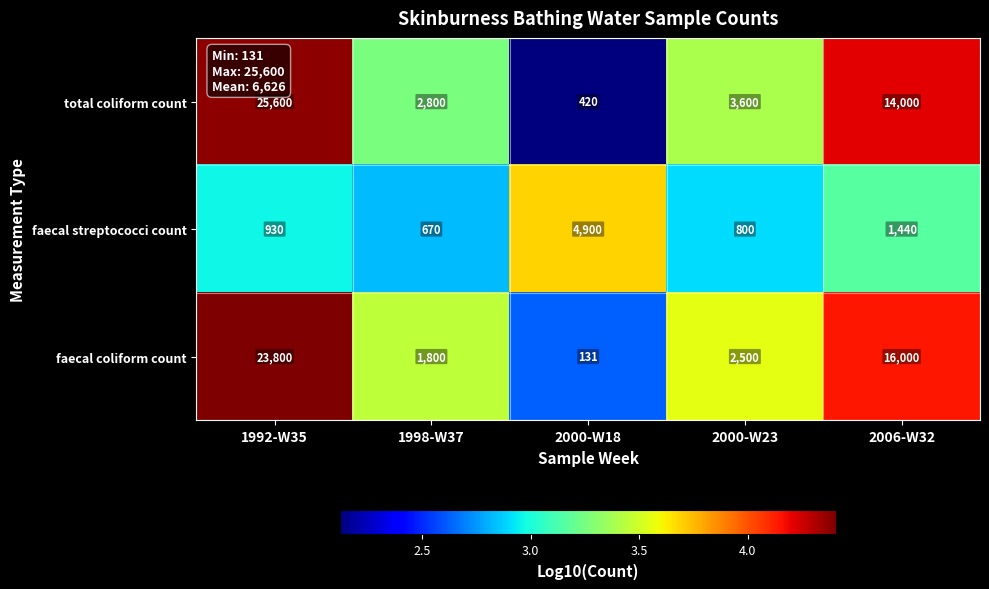

What is the total value across all series at 1998-W37?

5270